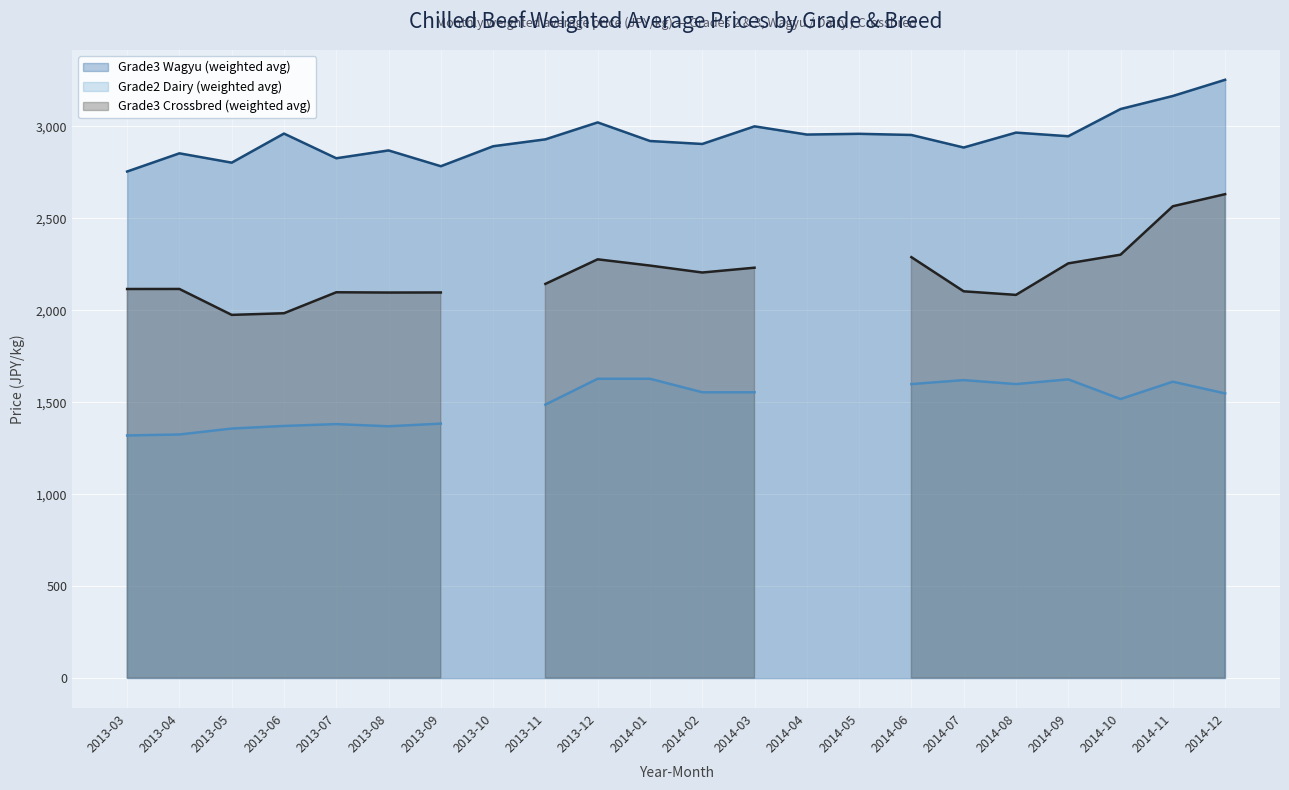

At how many categories does at least one series exceed 938?

22